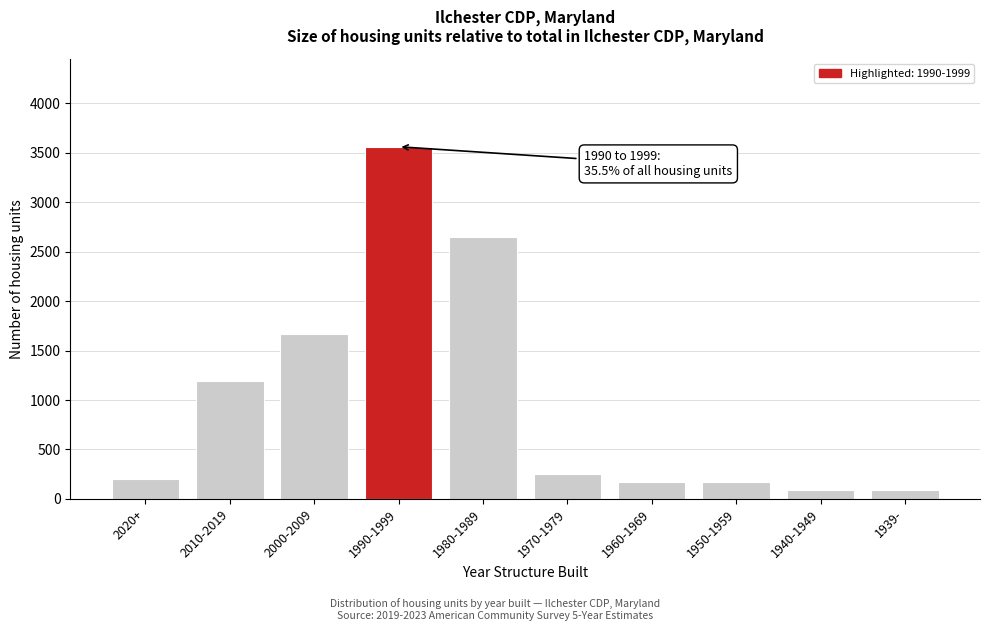

The value at 1950-1959 is 170. True or false?

True